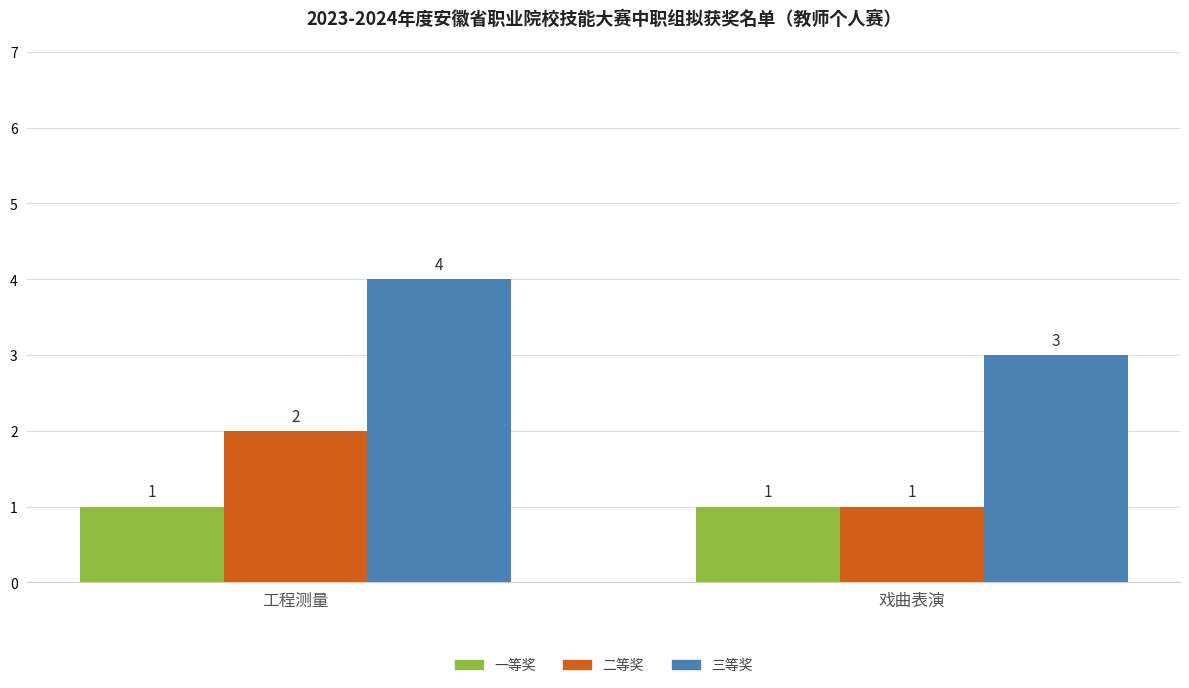

At which label does 二等奖 reach its minimum?

戏曲表演